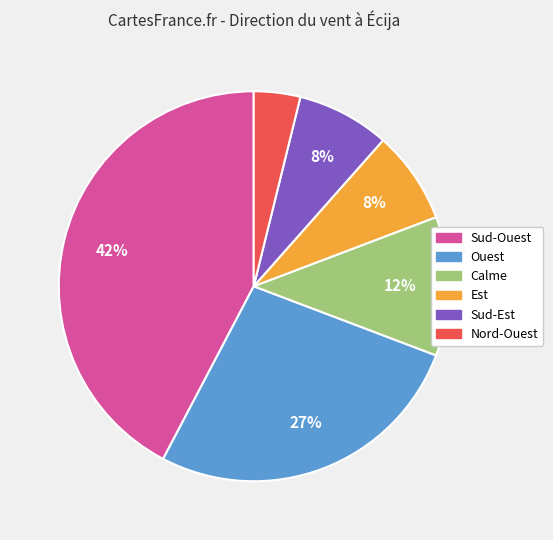

Which slice is the smallest?

Nord-Ouest